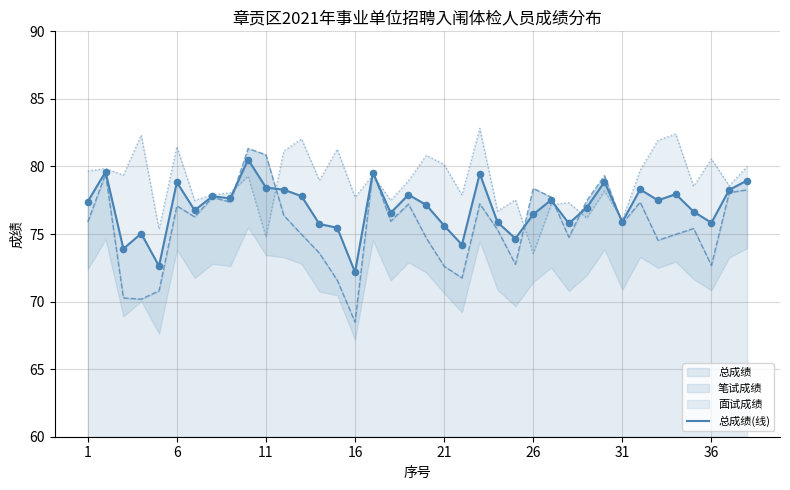

Which has a higher value, 11 or 35?

11